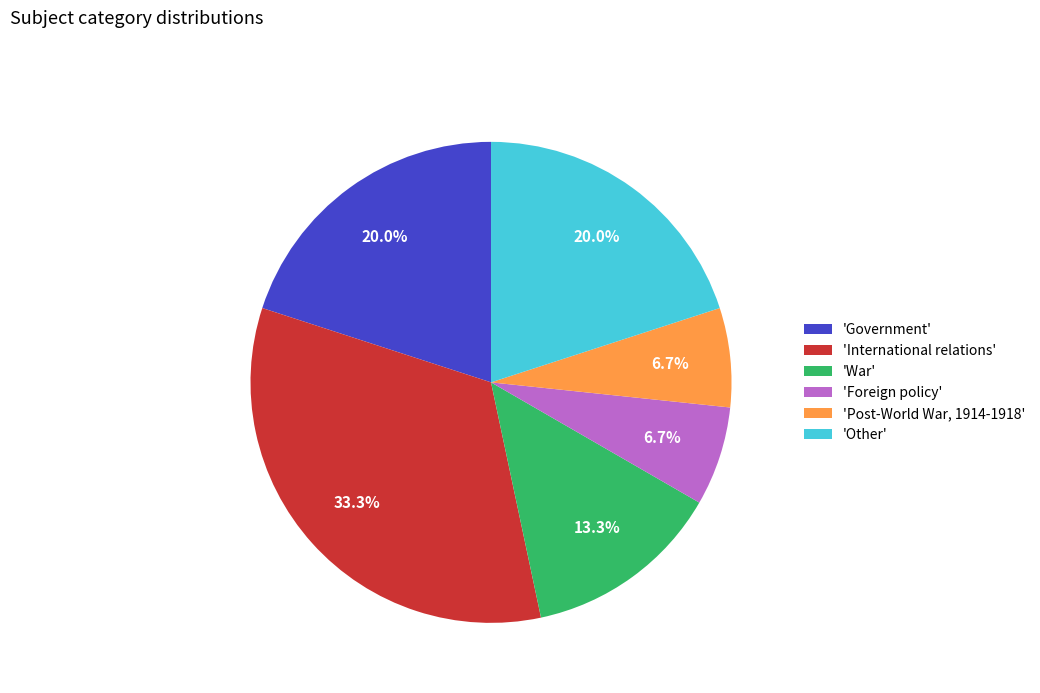

Which category has the biggest portion of the pie?

'International relations'